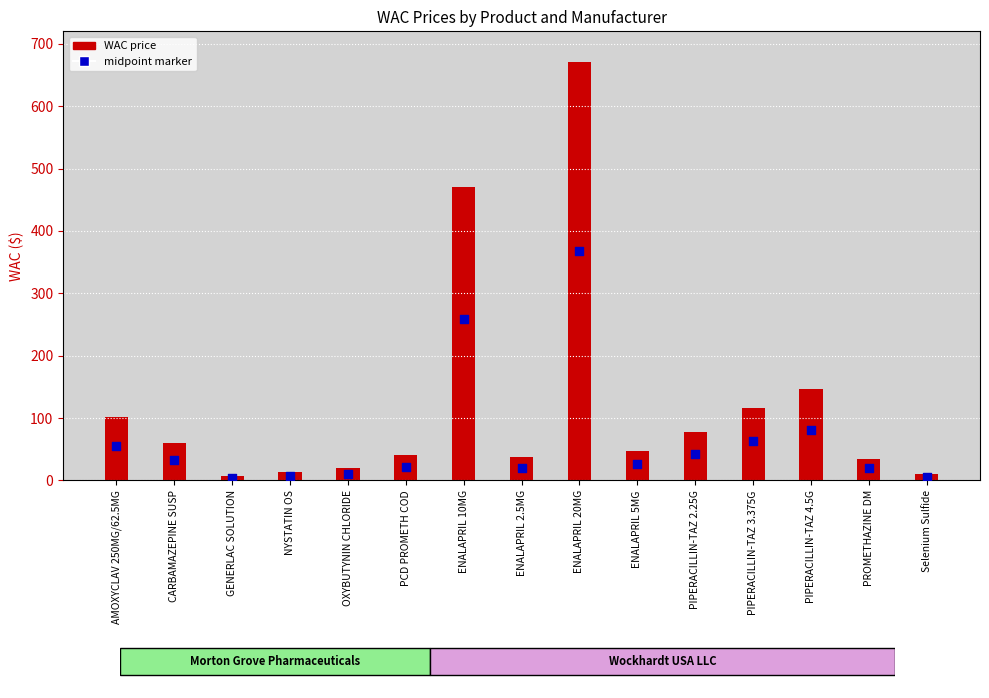

What is the ratio of the value at 6 to the value at Wockhardt USA?

7.9